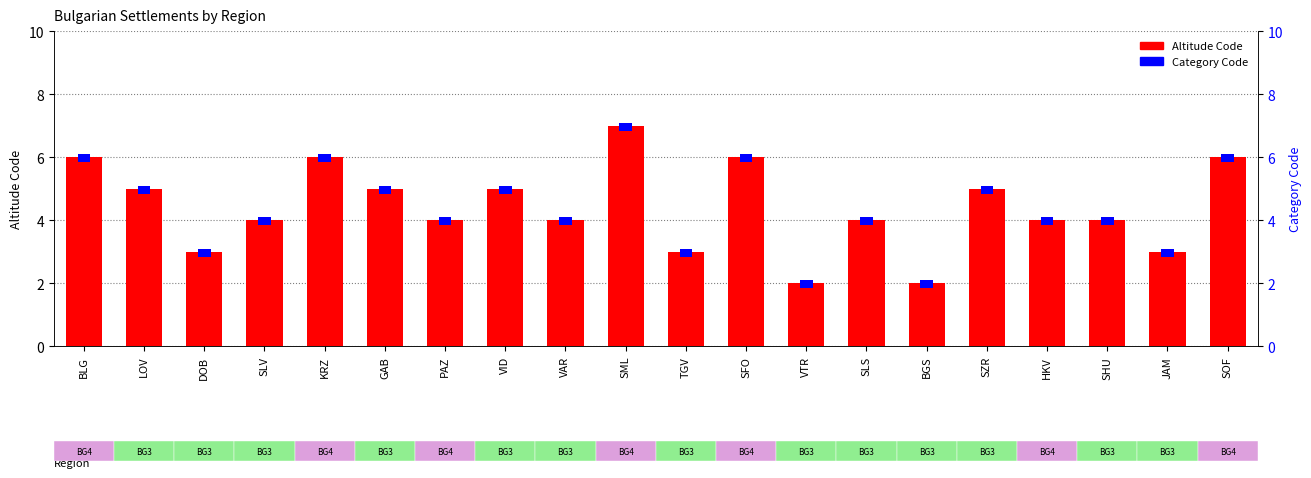

Is the value of Category Code at SLS greater than the value of Altitude Code at VTR?

No